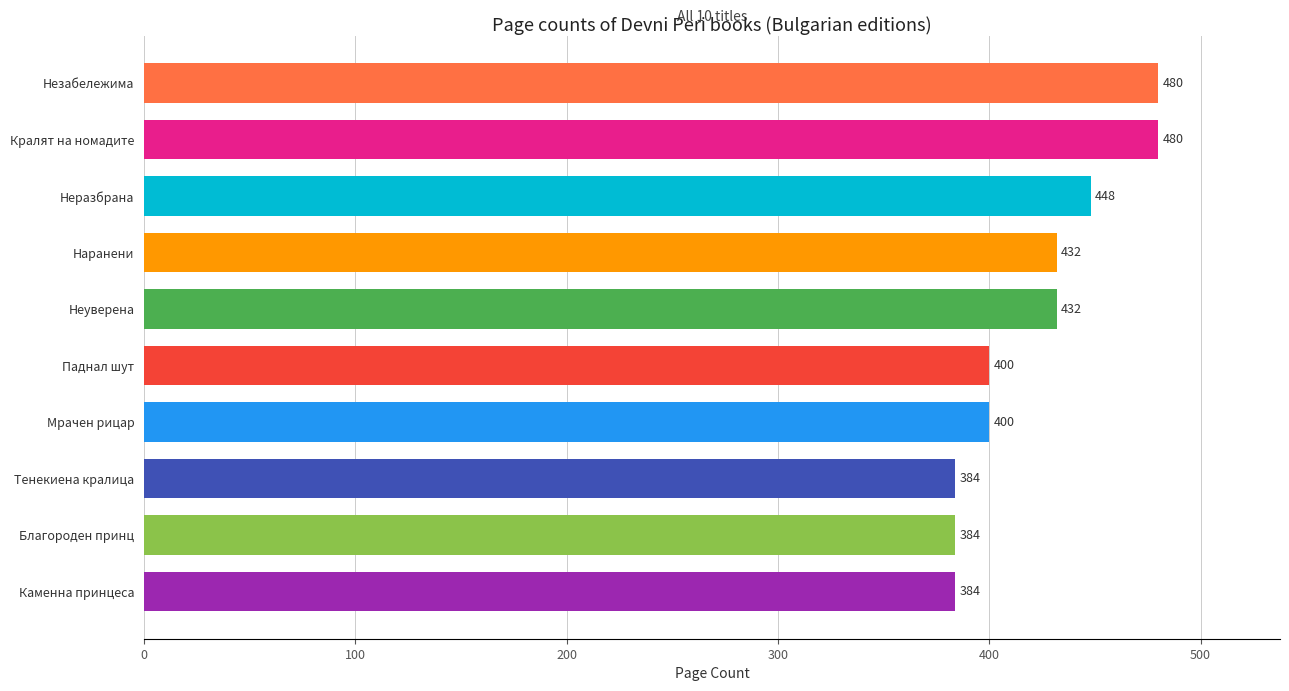

Which has a higher value, Неуверена or Неразбрана?

Неразбрана